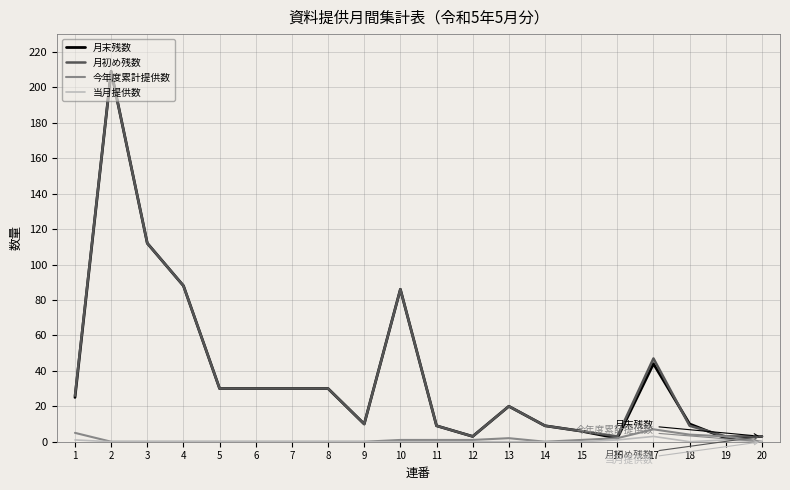

True or false: 月初め残数 and 当月提供数 intersect in this chart.

False